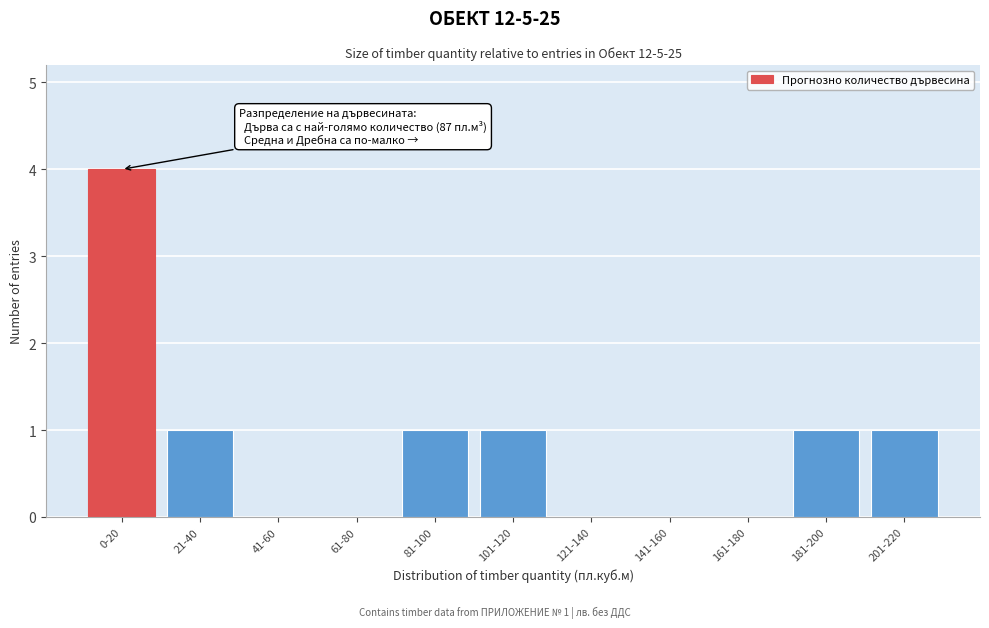

Reading left to right, transcribe all the data shown in this chart.

0-20=4	21-40=1	41-60=0	61-80=0	81-100=1	101-120=1	121-140=0	141-160=0	161-180=0	181-200=1	201-220=1